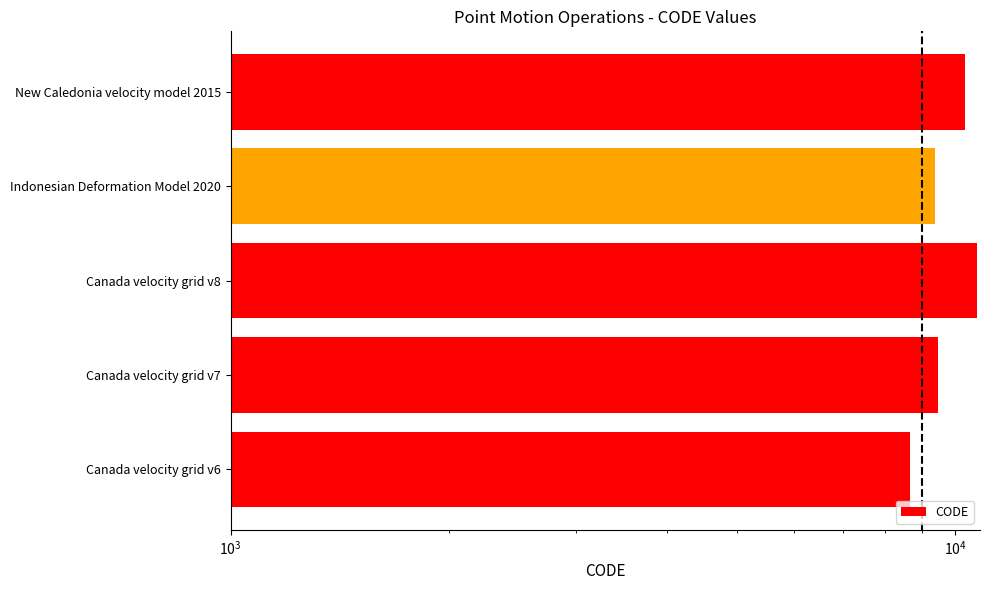

What is the smallest value displayed?

8676